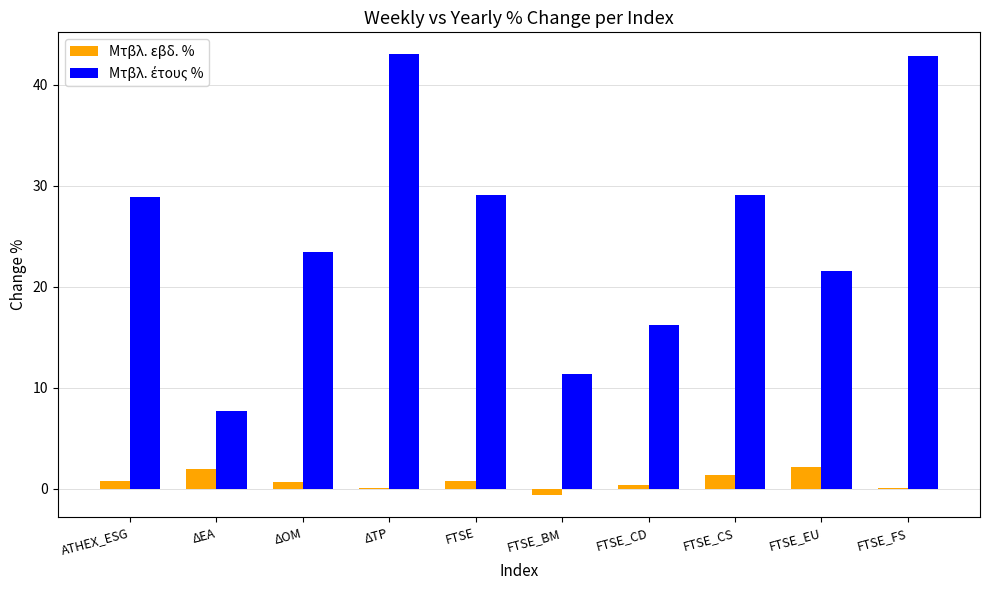

What is the highest value of the Μτβλ. εβδ. % series?

2.2